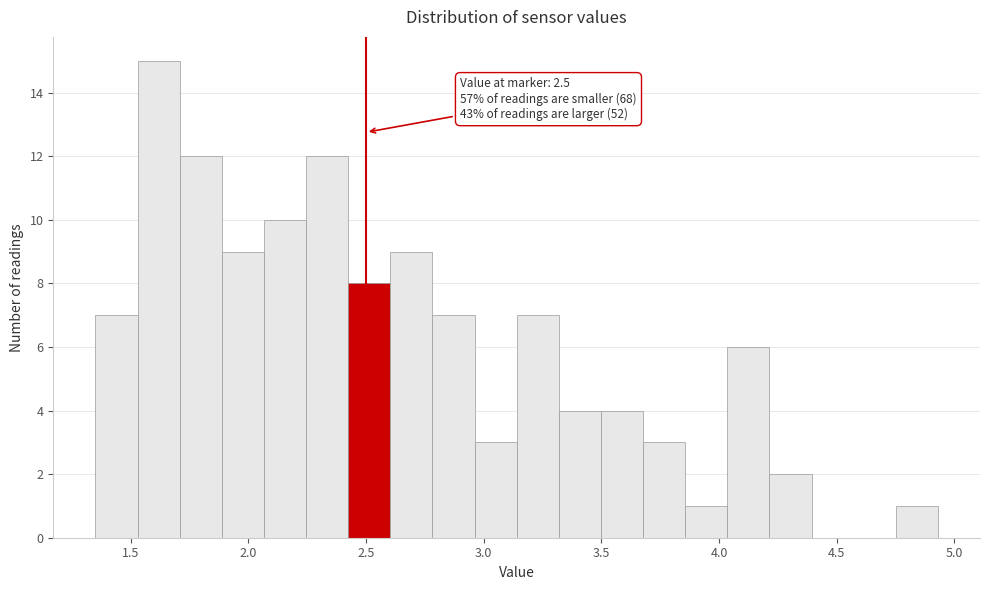

Read against the x-axis, roughly where is the centre of the tallest bar?

1.60